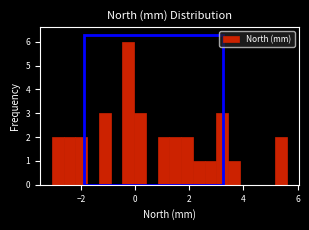

Around what value on the x-axis is the tallest bar? Give the approximate position of its centre, as read against the axis.

-0.2